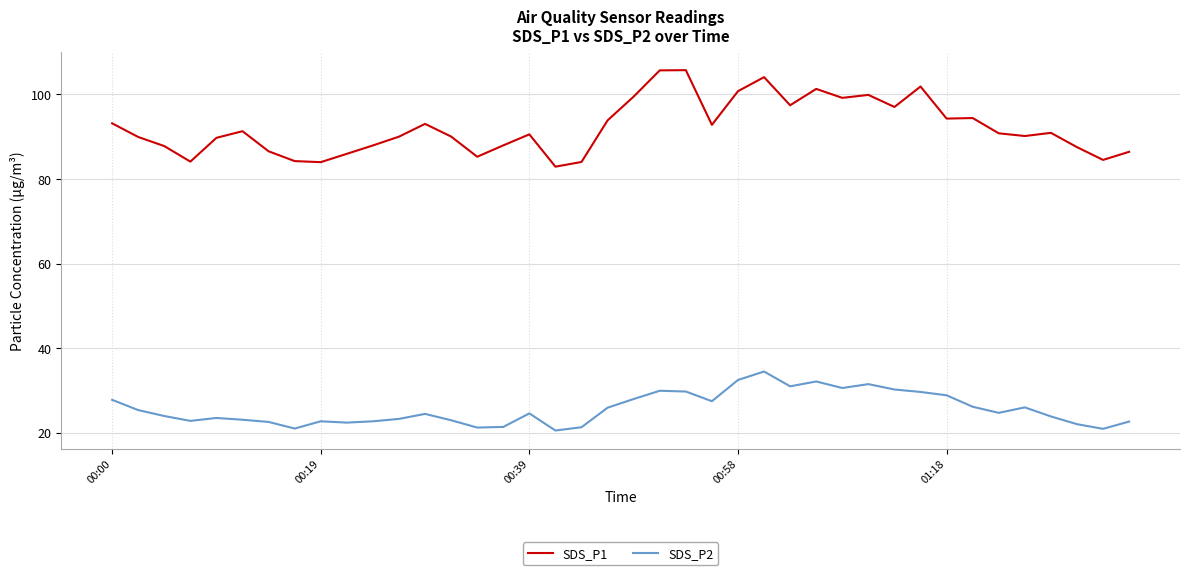

How many distinct data groups are displayed?

2